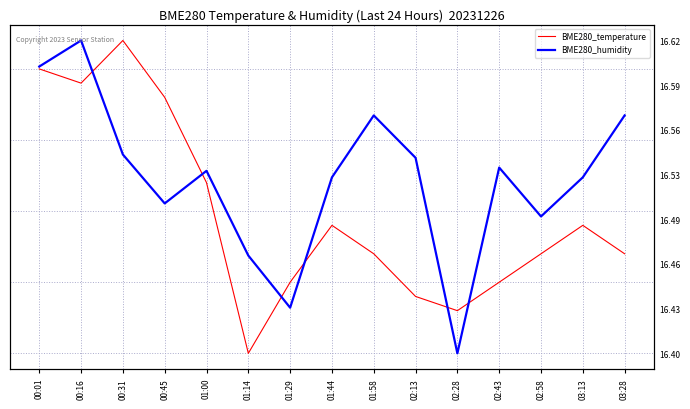

Where is the first local maximum for BME280_temperature?

00:31